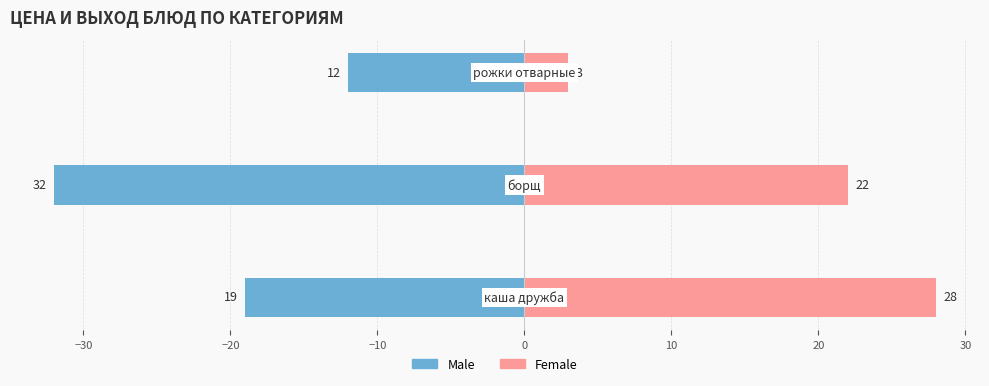

What are all the series names shown in the legend?

Male, Female